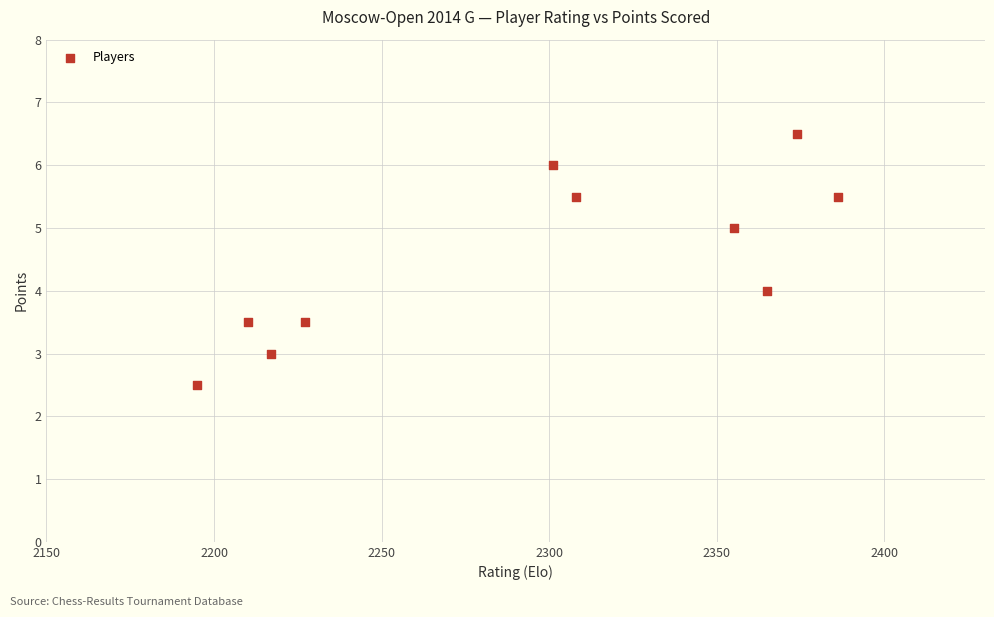

What is the range of X values (max minus min)?

191.0